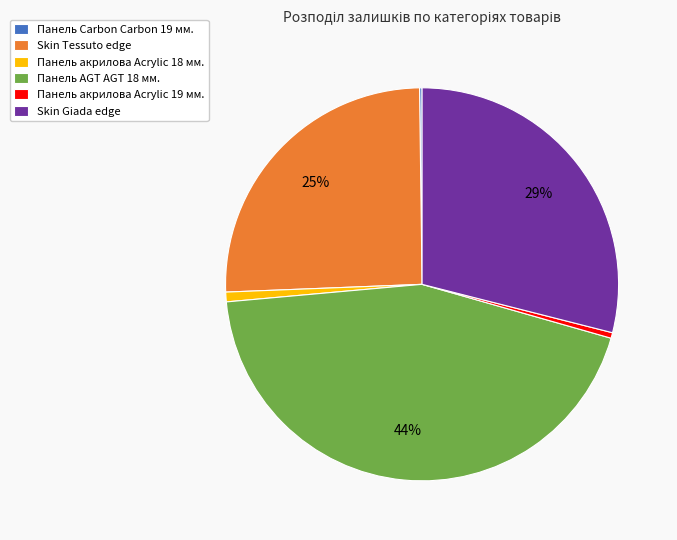

Between Skin Giada edge and Панель акрилова Acrylic 19 мм., which is larger?

Skin Giada edge